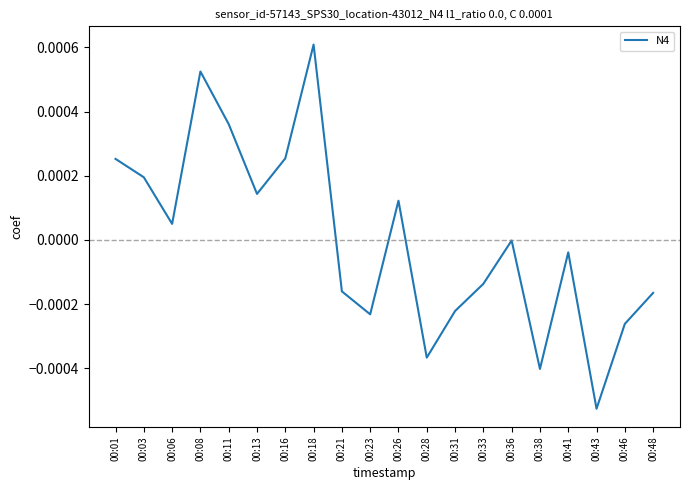

At which label is the value closest to 0?

00:36